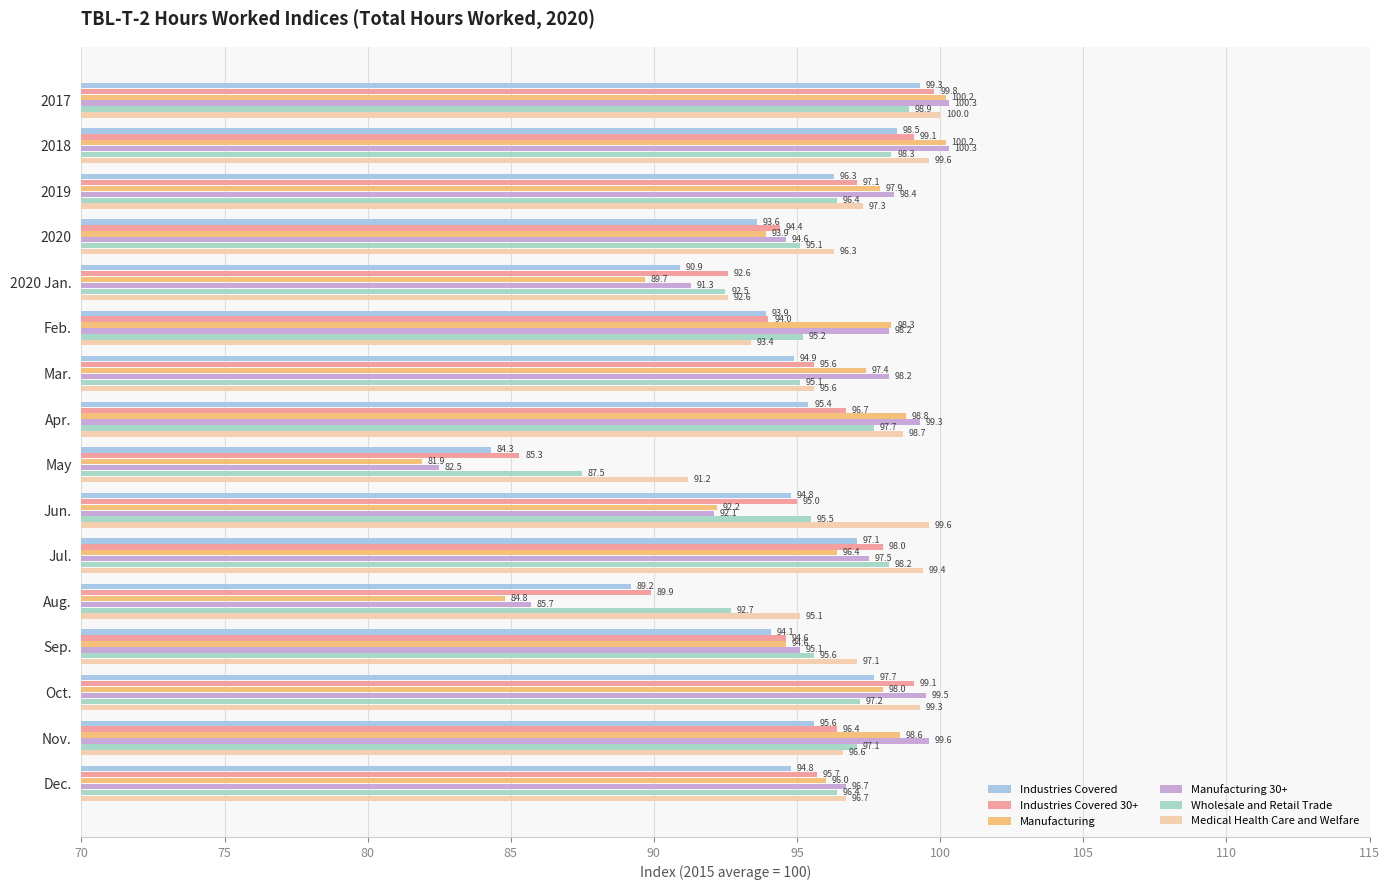

How many data points in Manufacturing are above 97?

8